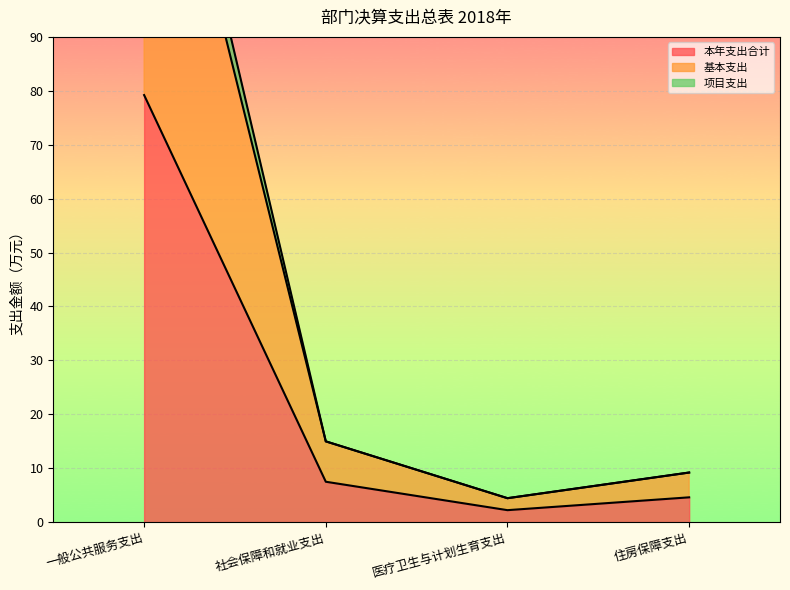

What is the spread (max minus min) of values at 医疗卫生与计划生育支出?

2.2